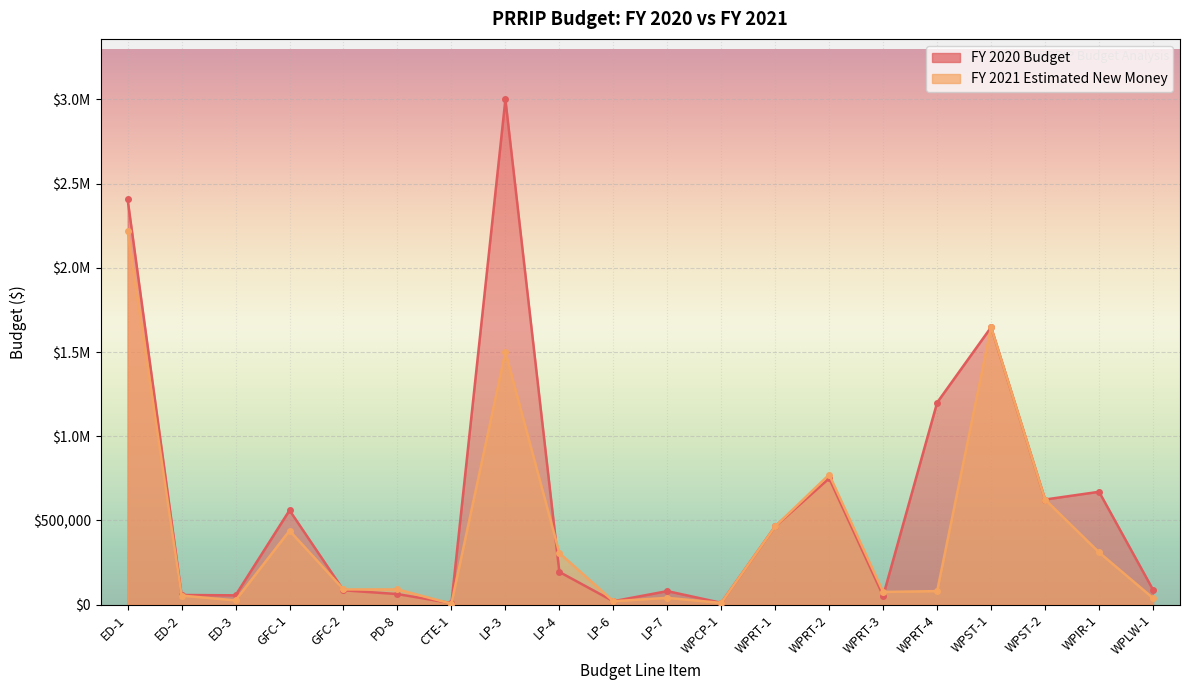

What is the total value across all series at WPRT-3?

127000